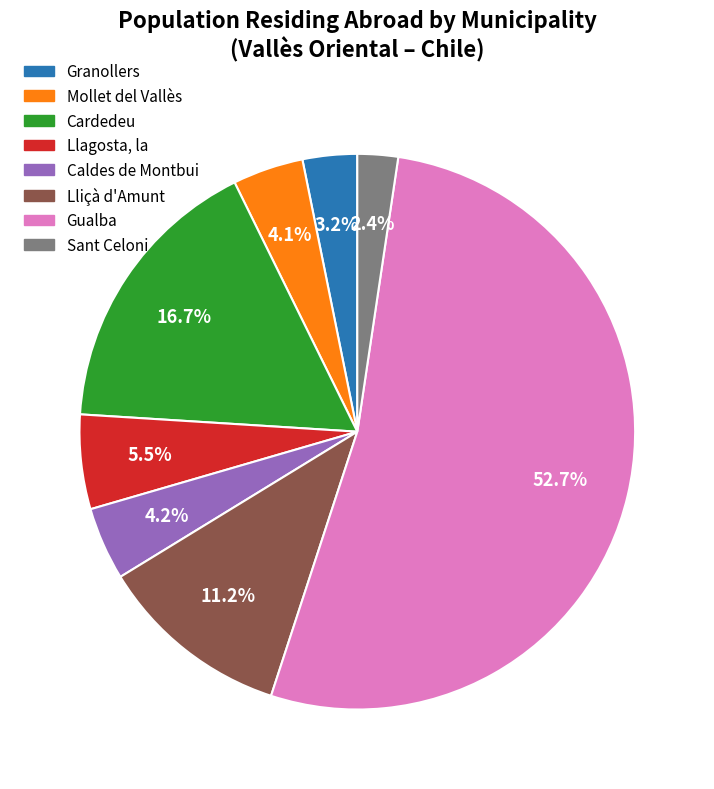

What percentage do Llagosta, la and Caldes de Montbui together represent?

9.7%